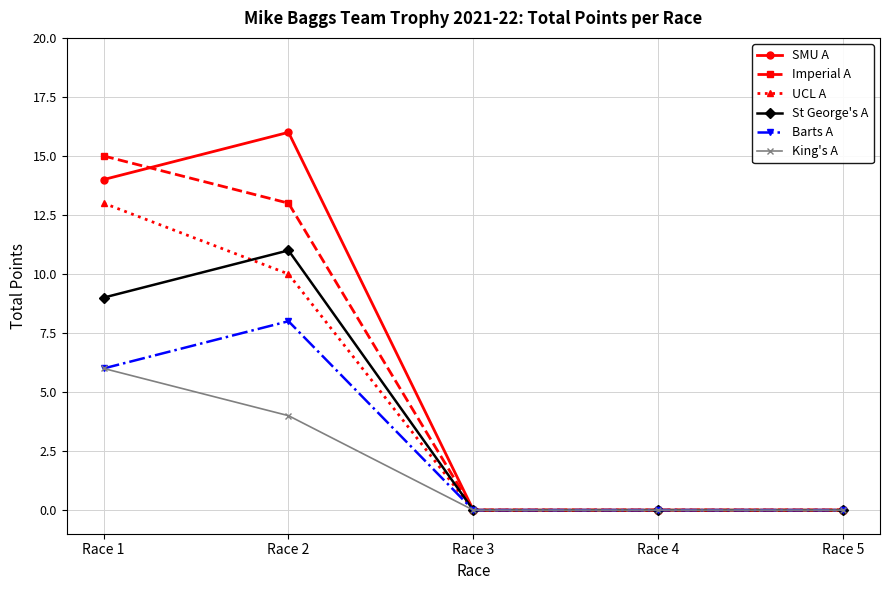

Is the value of King's A at Race 2 greater than the value of SMU A at Race 2?

No